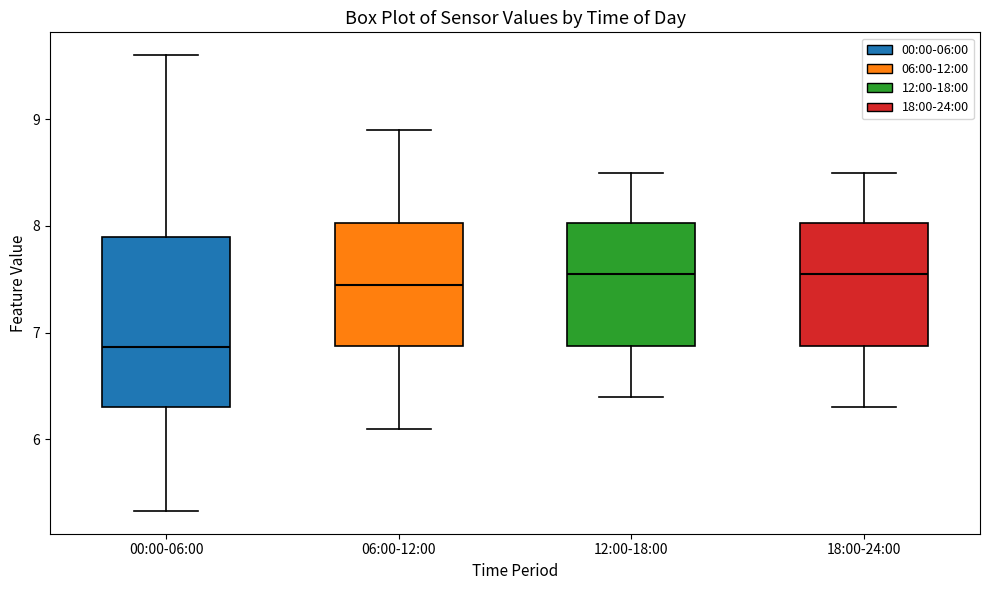

Reading left to right, transcribe this box plot: for each box, give where its median line is, the range the box spans, and where its two whiskers end, as read against the y-axis. The values are not printed on the chart, so give them approximately, as read against the axis.

00:00-06:00: median 6.9, box 6.3 to 7.9, whiskers 5.3 to 9.6
06:00-12:00: median 7.5, box 6.9 to 8.0, whiskers 6.1 to 8.9
12:00-18:00: median 7.6, box 6.9 to 8.0, whiskers 6.4 to 8.5
18:00-24:00: median 7.6, box 6.9 to 8.0, whiskers 6.3 to 8.5